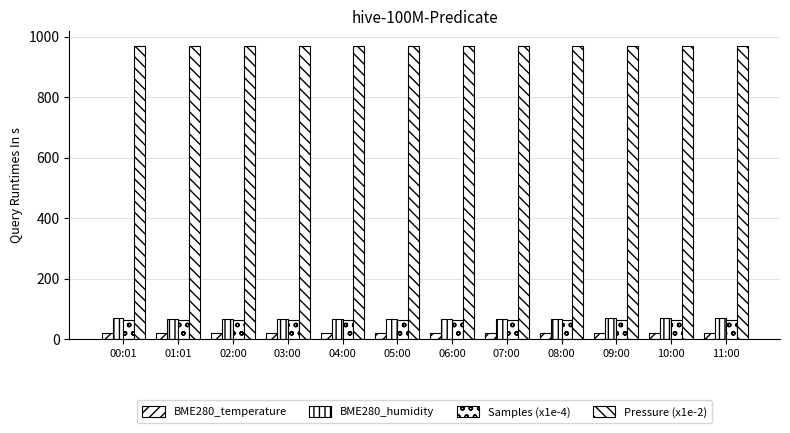

What is the sum of the BME280_humidity values at 10:00 and 05:00?

137.4